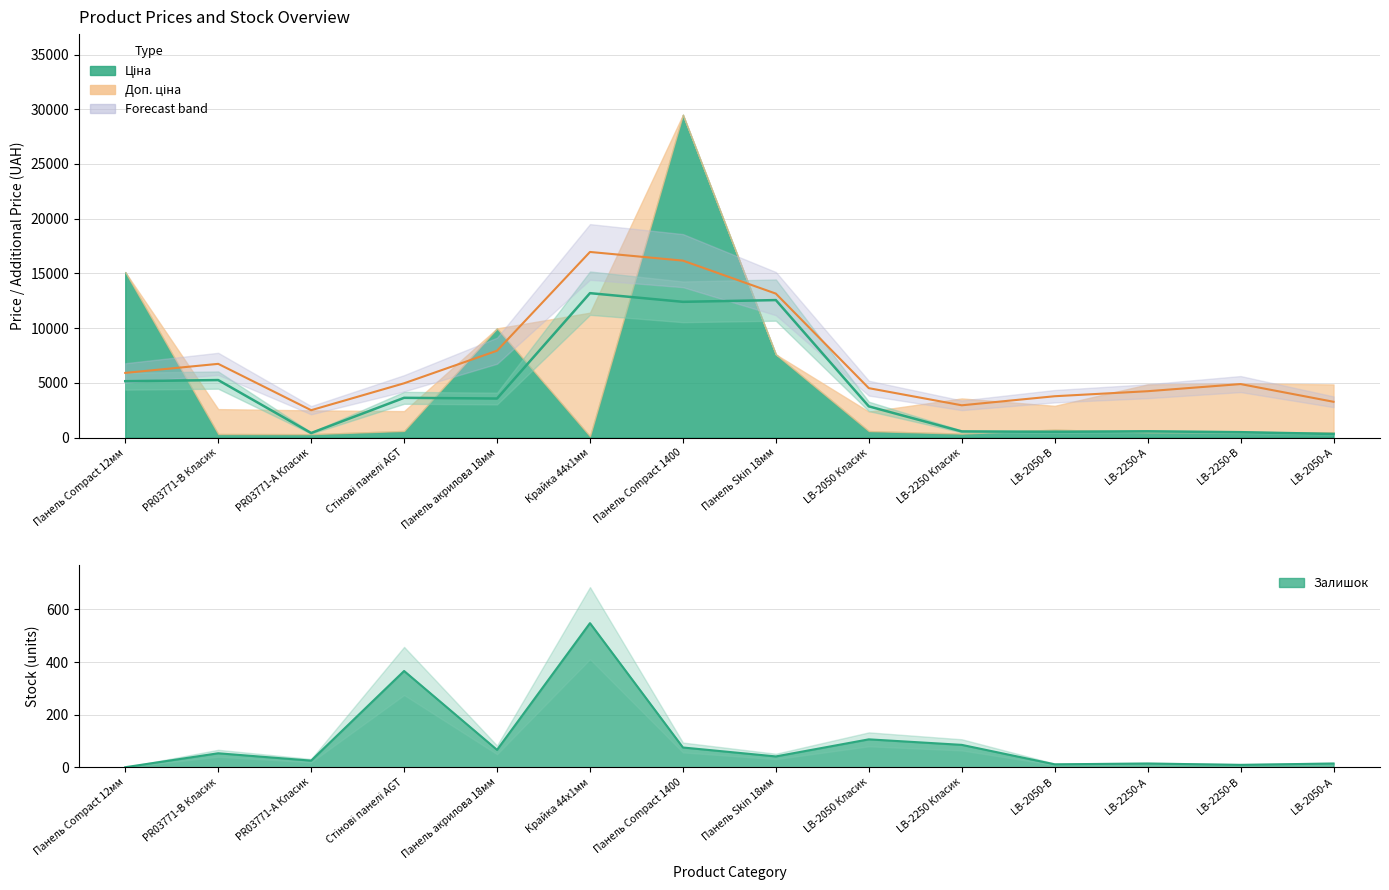

Between 4 and 6, which series saw the biggest shift?

Ціна